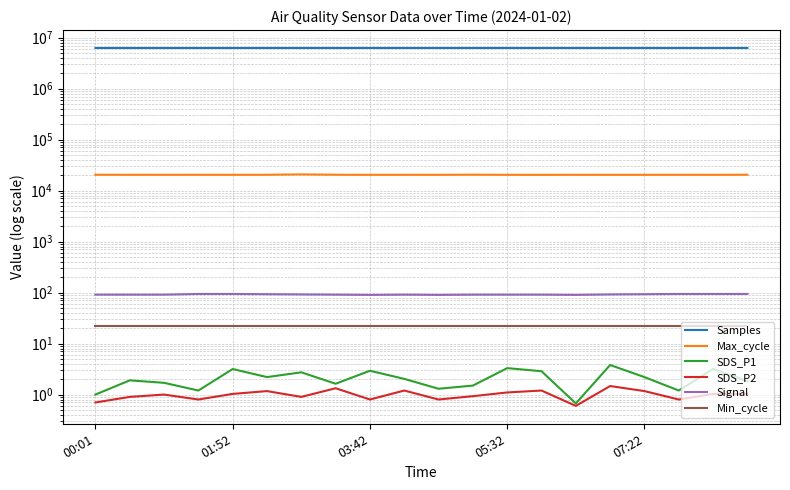

What position from the left is 7?

8